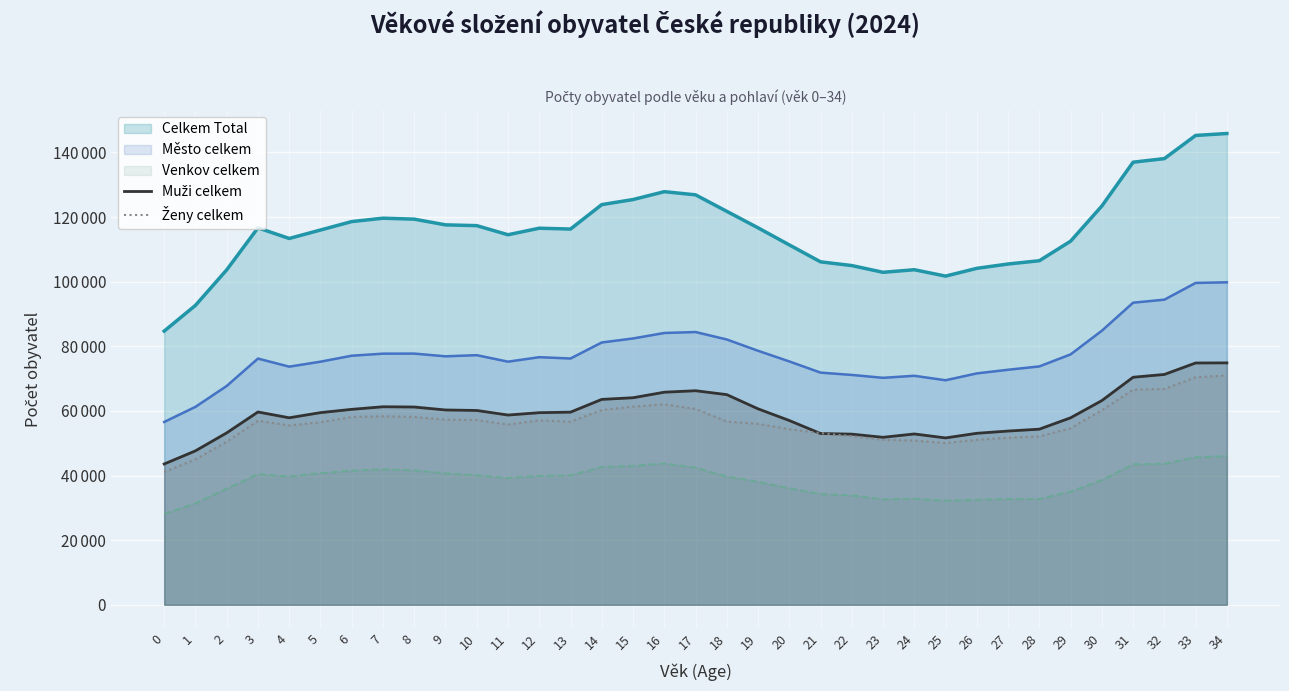

Reading left to right, what are all the values shown in this chart?

Muži celkem: 43578	47643	53206	59670	57875	59473	60486	61287	61209	60293	60142	58722	59454	59620	63571	64078	65792	66250	65041	60648	57033	53005	52813	51833	52871	51643	53077	53770	54352	57870	63201	70421	71286	74839	74868
Ženy celkem: 41127	45023	50452	56985	55499	56512	58117	58356	58146	57293	57199	55804	57092	56667	60282	61339	62063	60628	56730	56017	54348	53134	52174	51067	50828	50081	51053	51699	52132	54660	60218	66559	66800	70421	70986